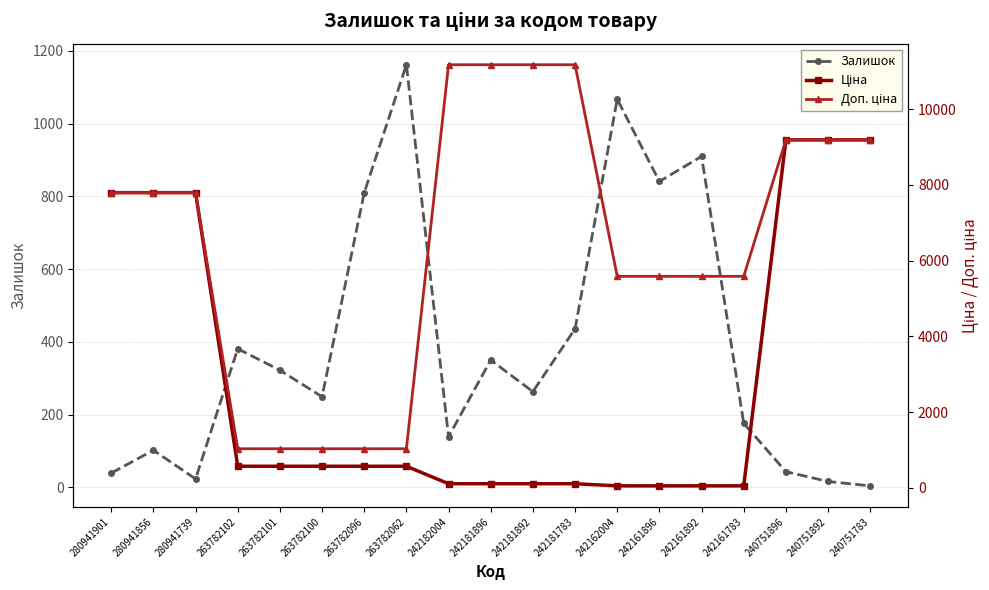

Reading left to right, transcribe all the data shown in this chart.

Залишок: 39.0	102.0	23.0	381.0	322.0	249.0	810.0	1162.0	139.0	350.0	263.0	436.0	1067.0	841.0	910.0	176.0	43.0	16.0	4.0
Ціна: 7792.9	7792.9	7792.9	573.5	573.5	573.5	573.5	573.5	111.7	111.7	111.7	111.7	55.9	55.9	55.9	55.9	9185.9	9185.9	9185.9
Доп. ціна: 7792.9	7792.9	7792.9	1035.1	1035.1	1035.1	1035.1	1035.1	11169.0	11169.0	11169.0	11169.0	5585.0	5585.0	5585.0	5585.0	9185.9	9185.9	9185.9